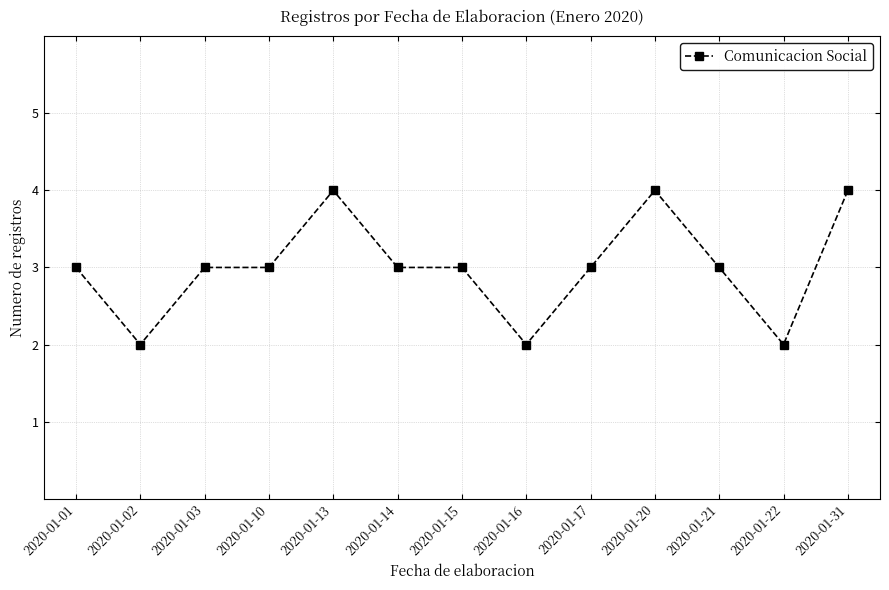

What is the greatest value displayed?

4